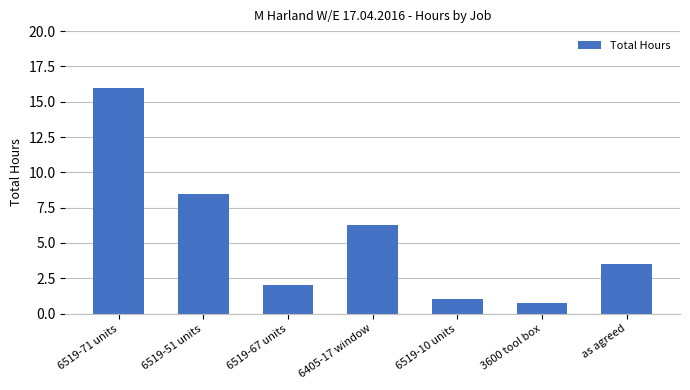

What is the average value?

5.4